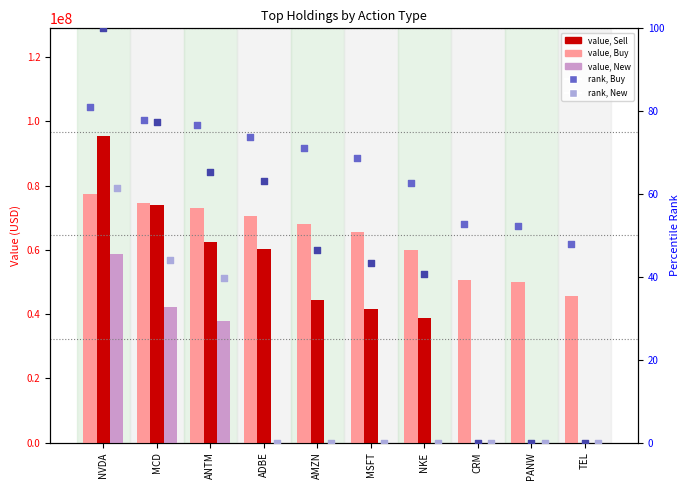

At how many categories does at least one series exceed 19312499?

10